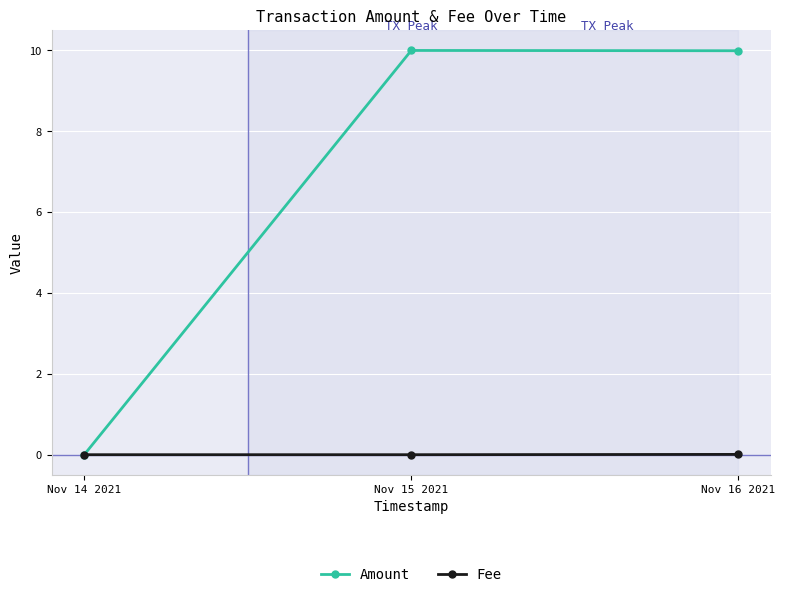

What is the difference between the Amount values at Nov 14 2021 and Nov 15 2021?

10.0